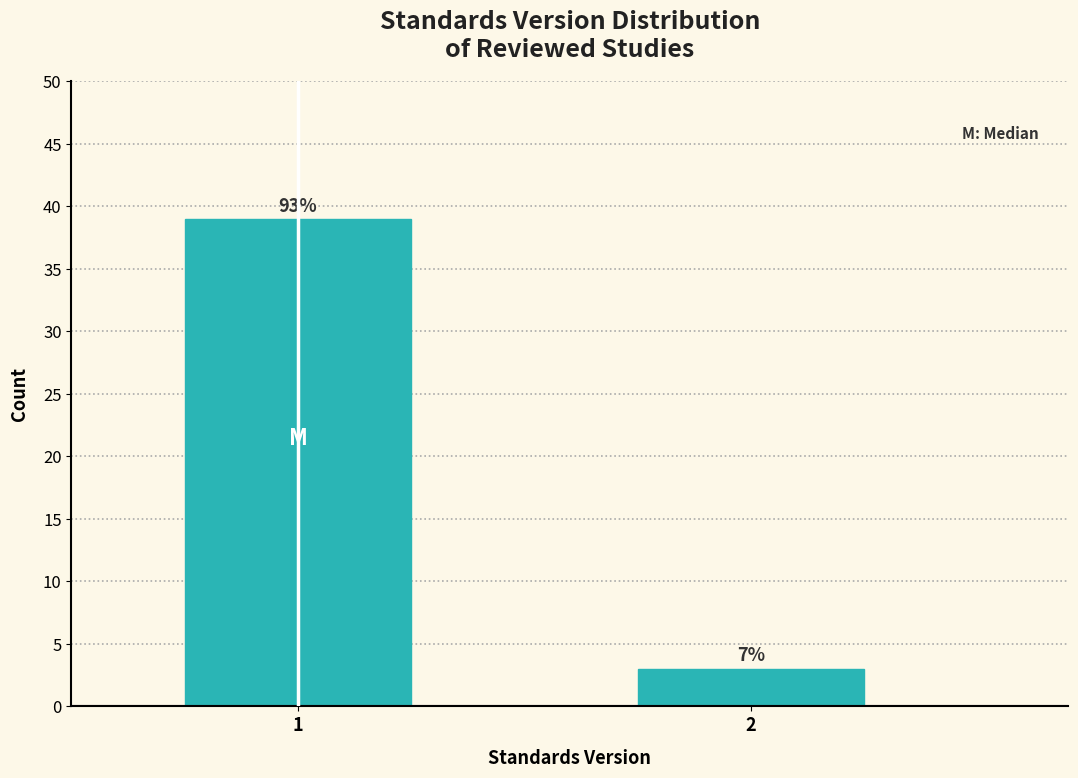

How many bars are there in total?

2